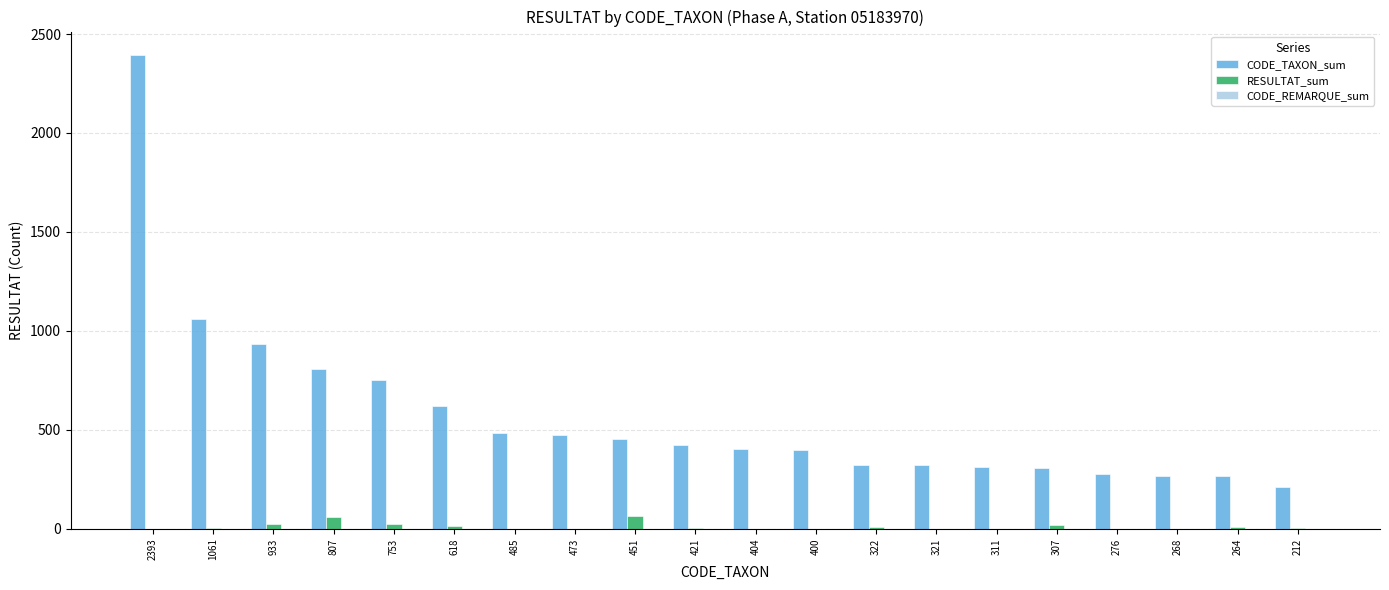

Which series changed the most between 2393 and 276?

CODE_TAXON_sum